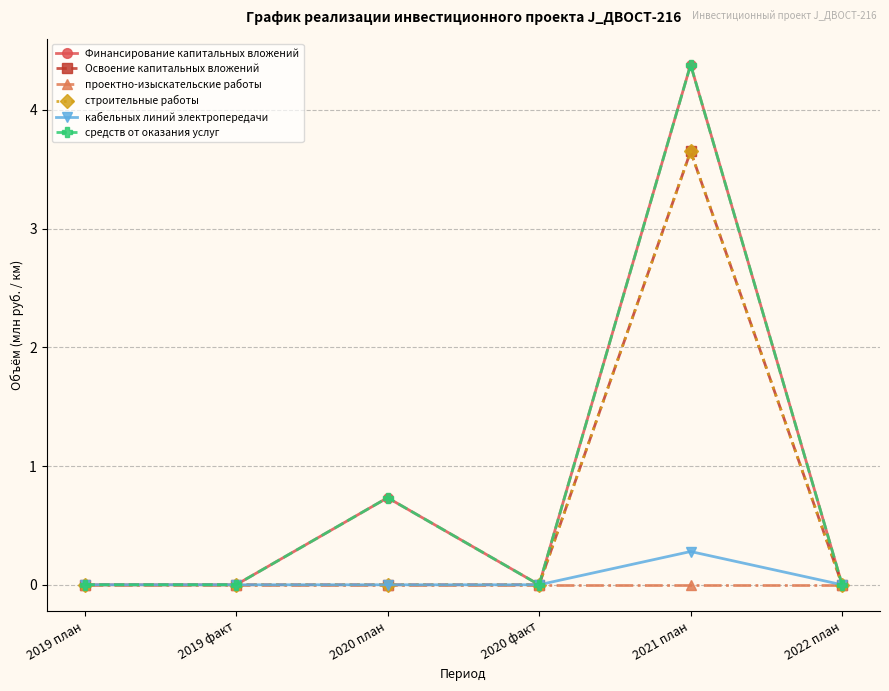

At which category is the sum across all series the highest?

2021 план